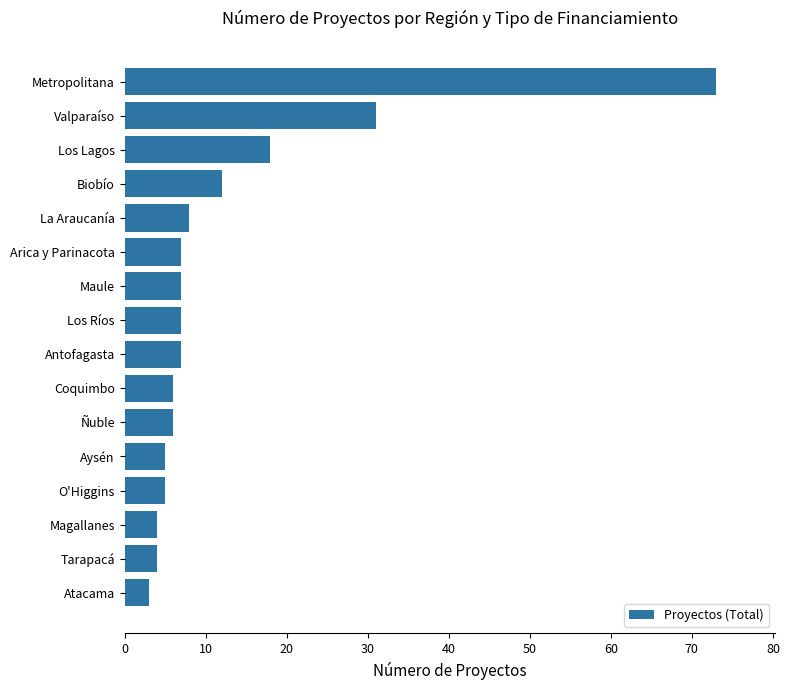

What is the difference between the maximum and minimum values?

70